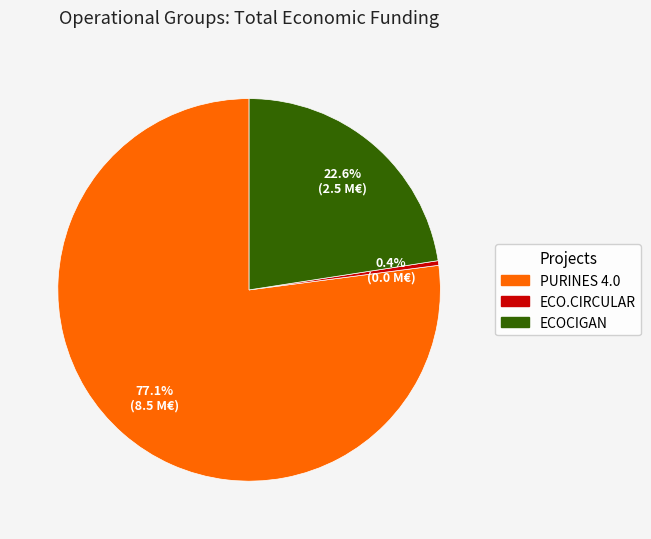

How many segments does this pie chart have?

3